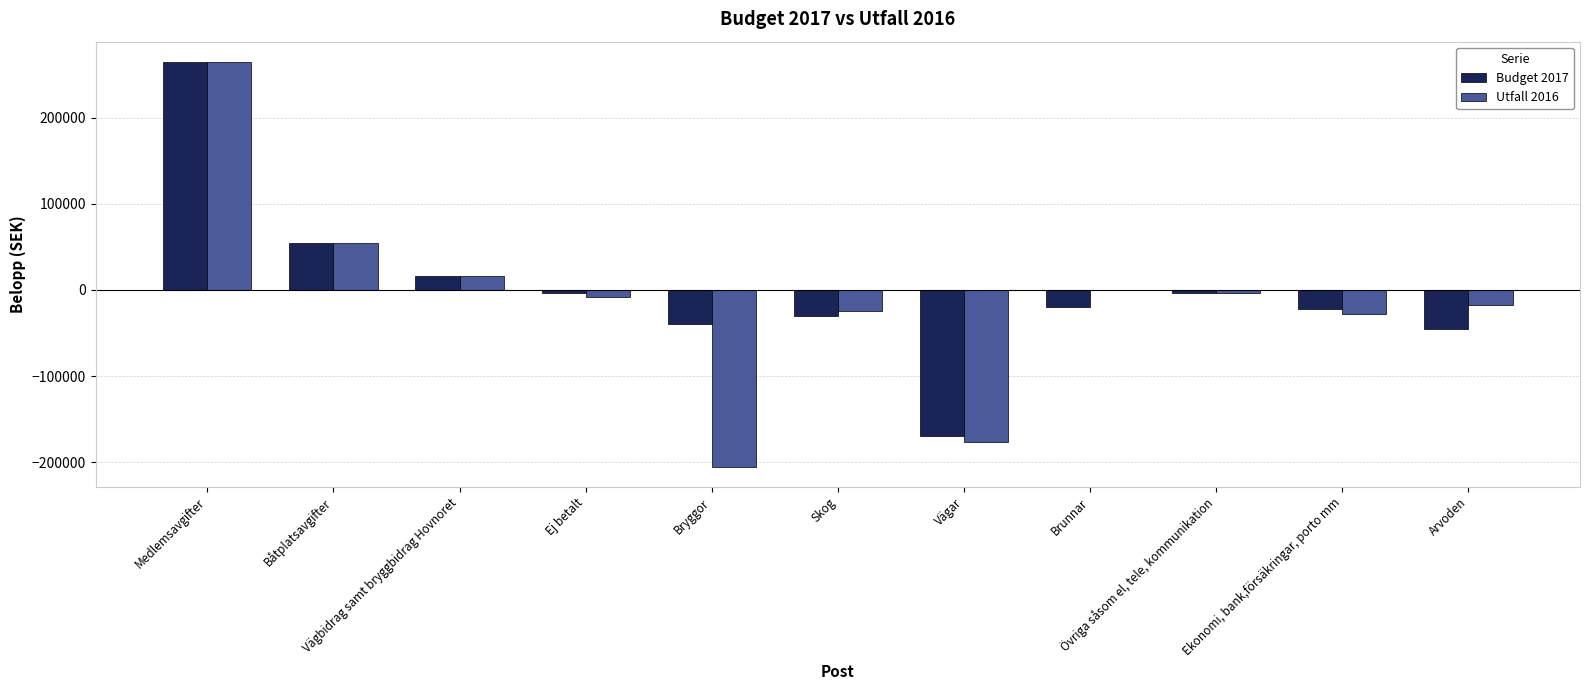

What is the greatest value displayed?

264800